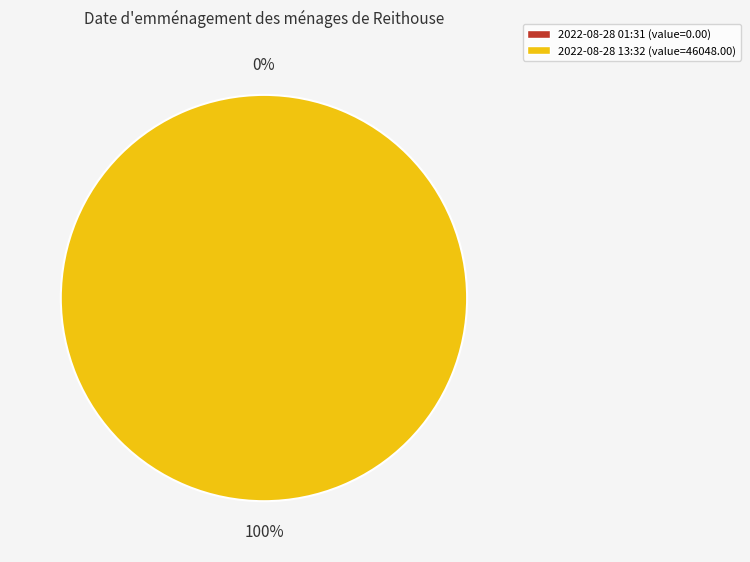

What is the smallest slice in the pie chart?

2022-08-28T01:31:44.404Z